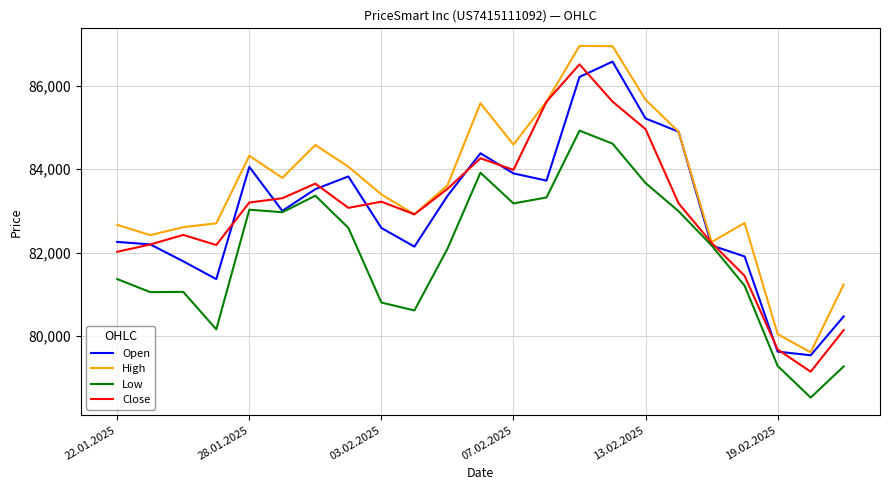

In Open, how many points are higher than both neighbors (excluding endpoints)?

4